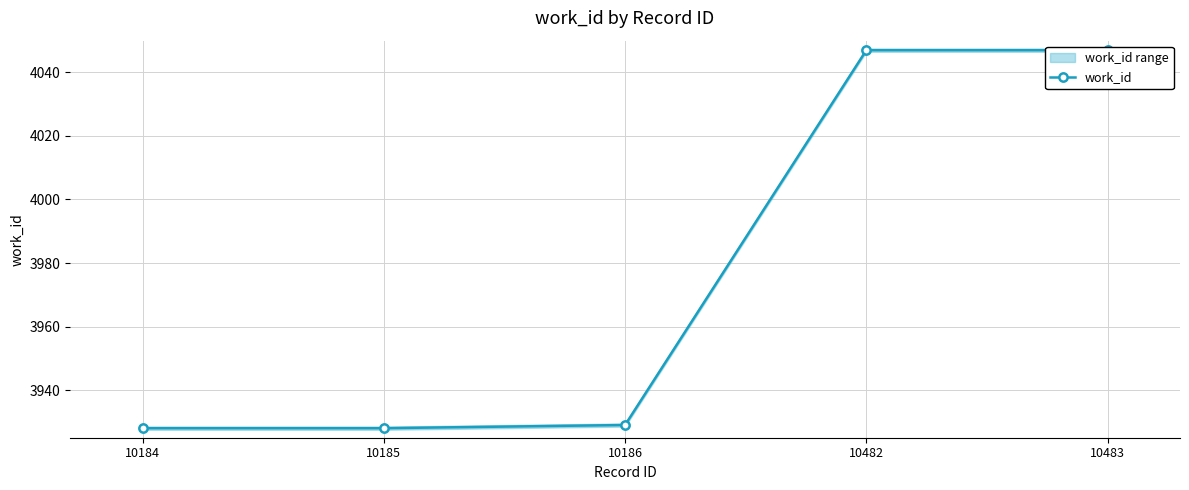

True or false: the data shows 3928 at 10185.

True